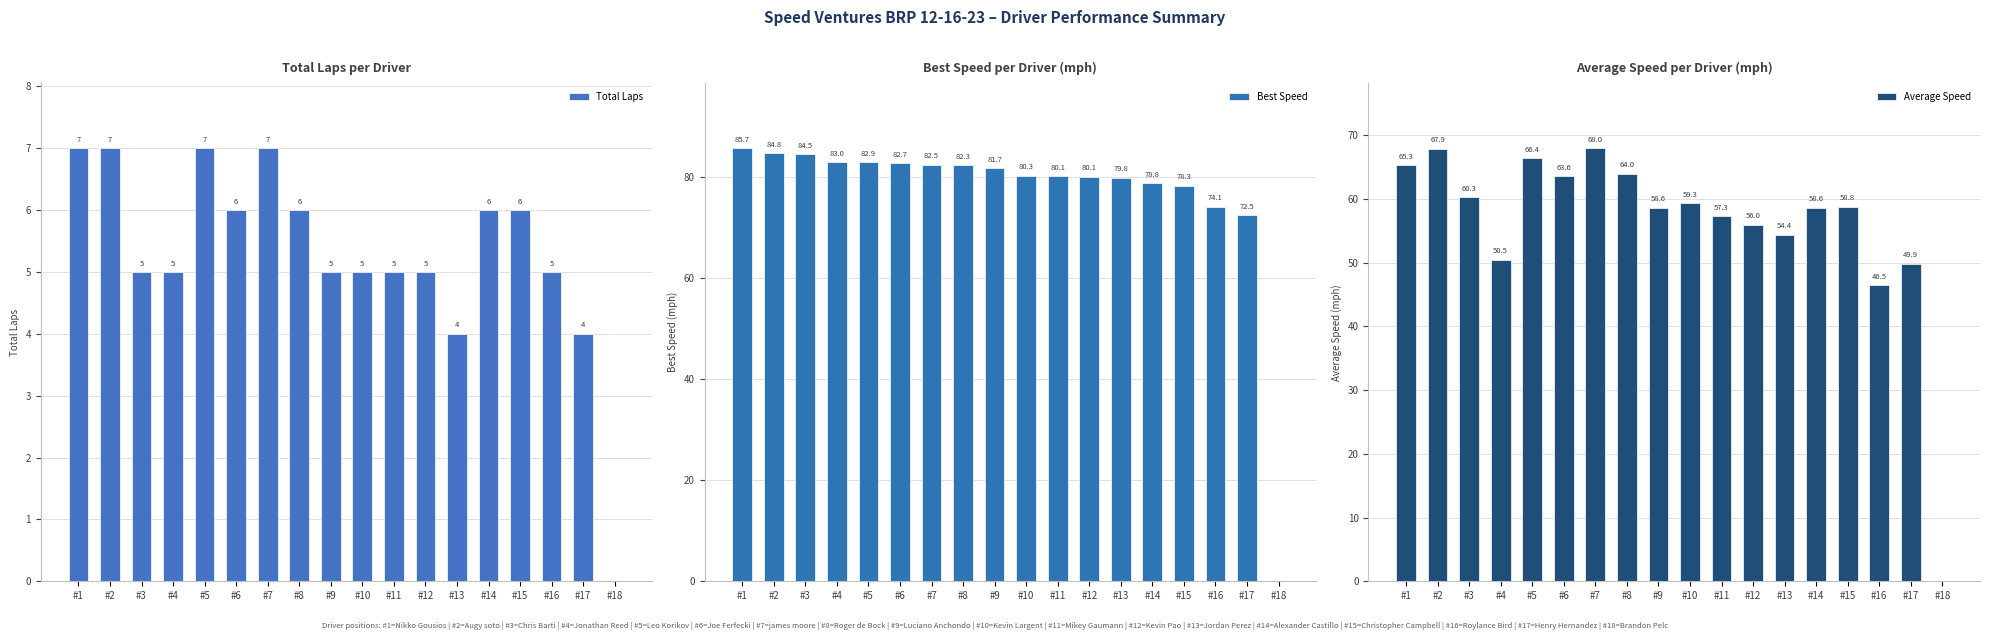

What is the value of the Average Speed bar at the 12th from the left?

56.0